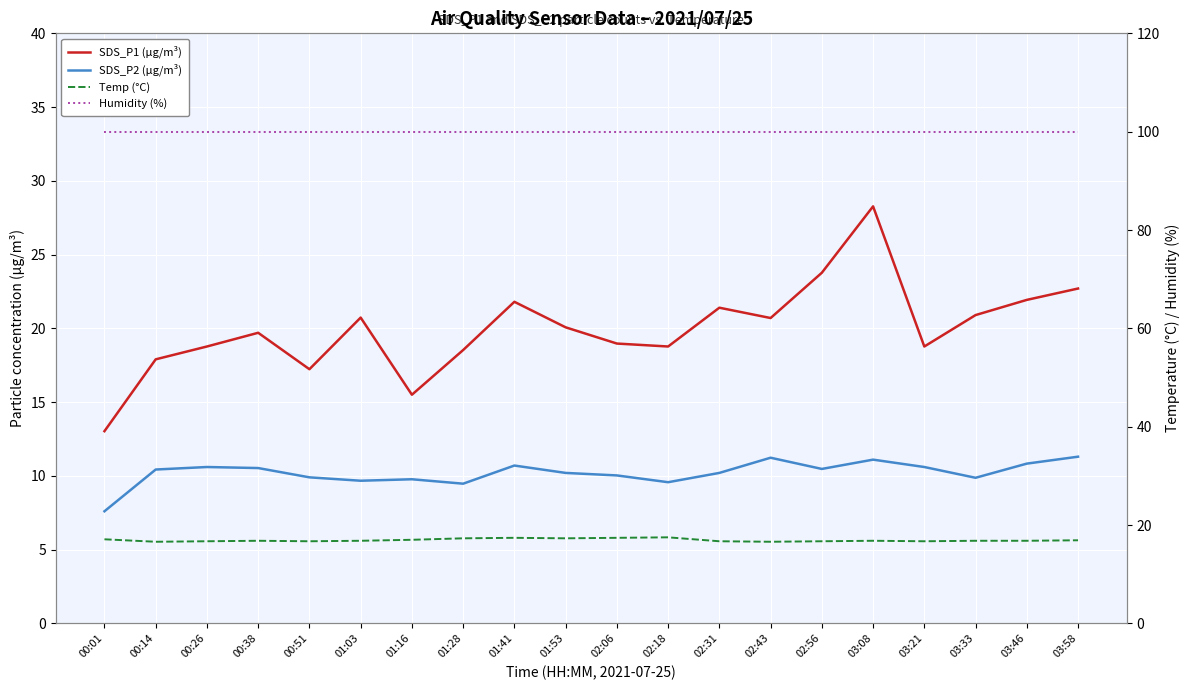

What value does the SDS_P1 (µg/m³) series have at 00:26?

18.8